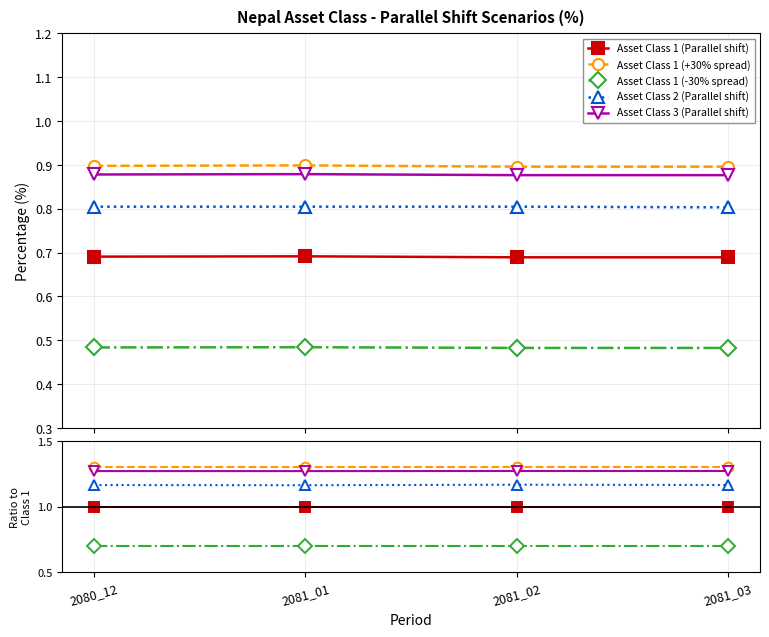

True or false: Asset Class 3 (Parallel shift) has more than 0 points higher than both neighbors.

False